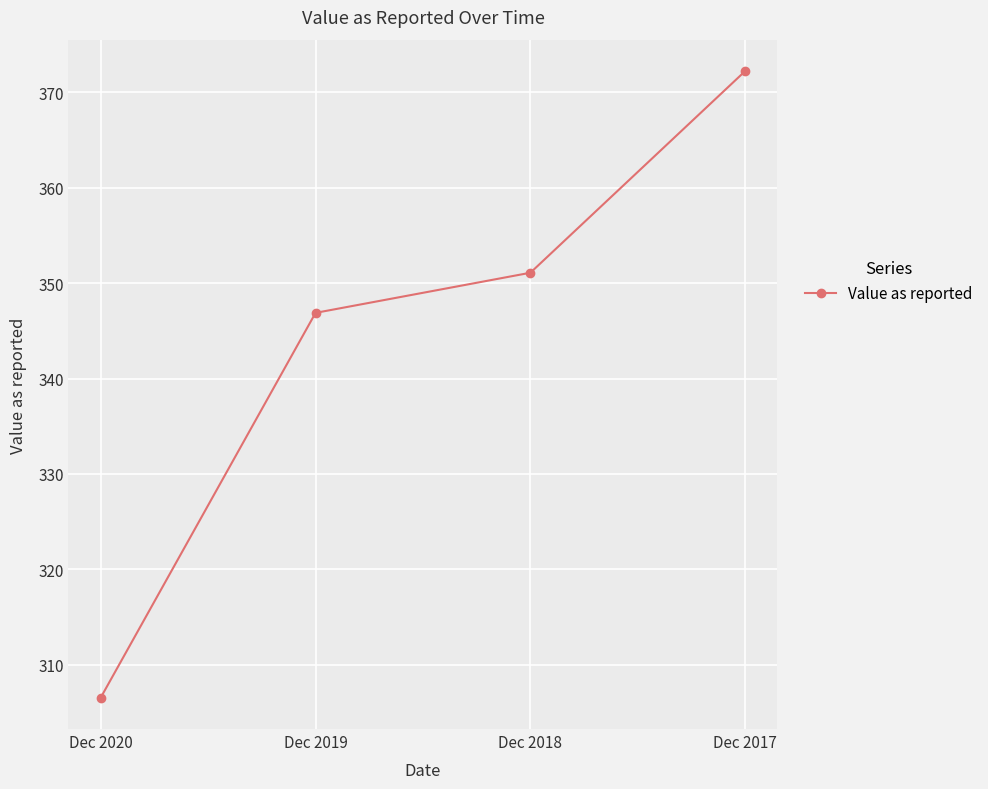

True or false: the data has more than 2 interior local peaks.

False